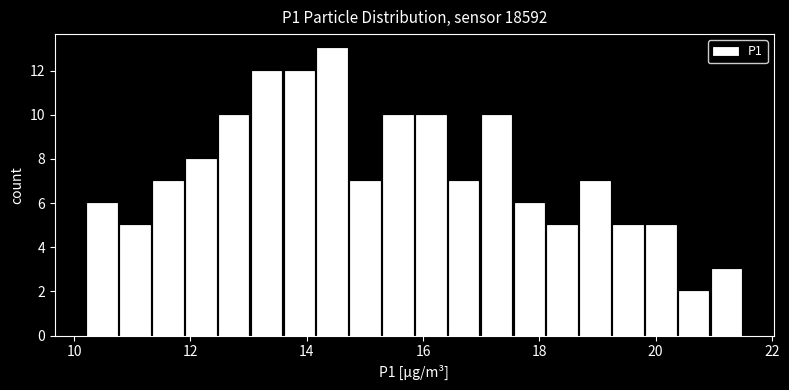

Read against the x-axis, roughly where is the centre of the tallest bar?

14.4